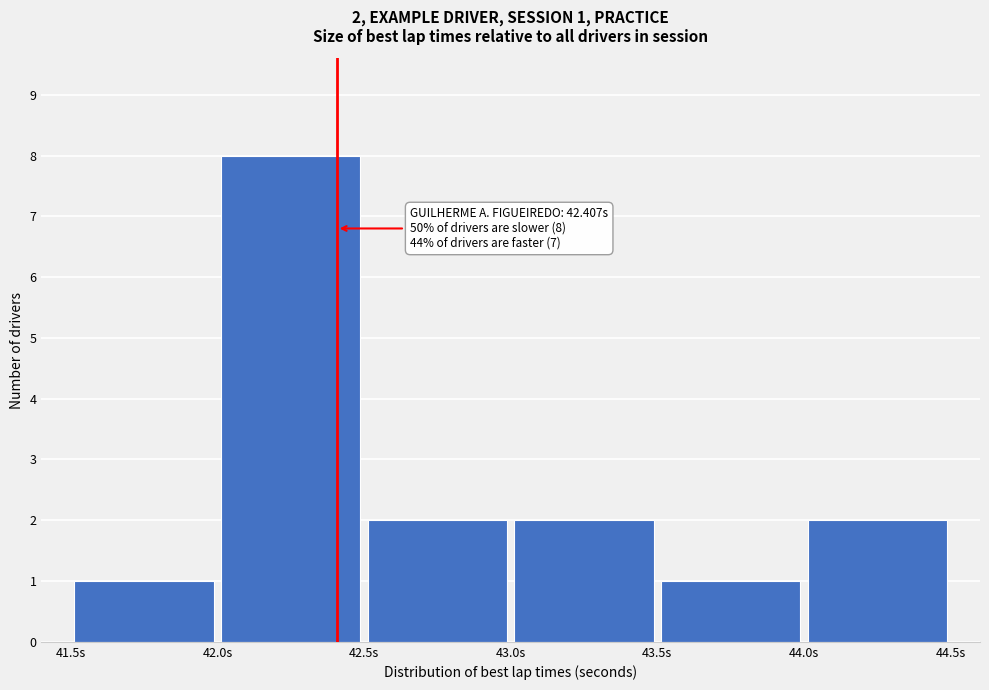

Over which range of the x-axis is the bar tallest?

42.0 to 42.5